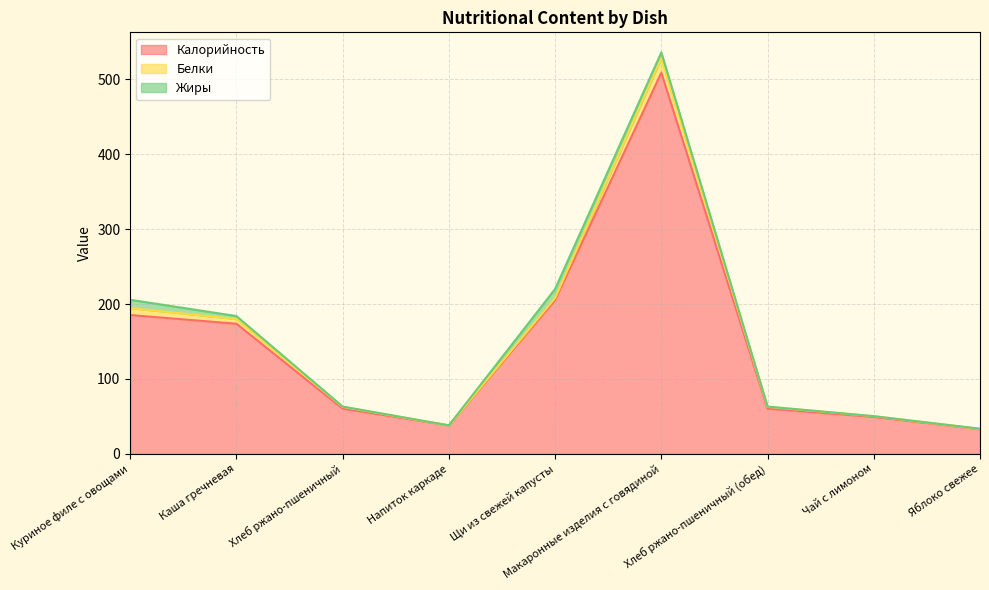

At which label does Белки first exceed 2?

Куриное филе с овощами